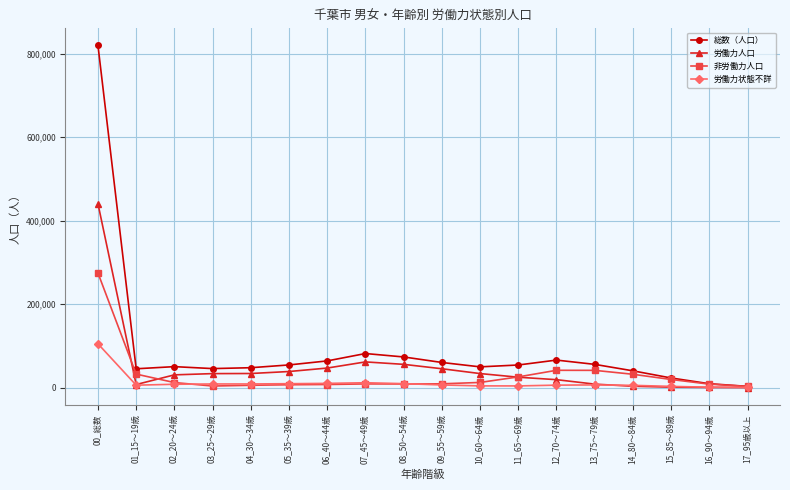

At which category does the chart reach its peak across all series?

00_総数